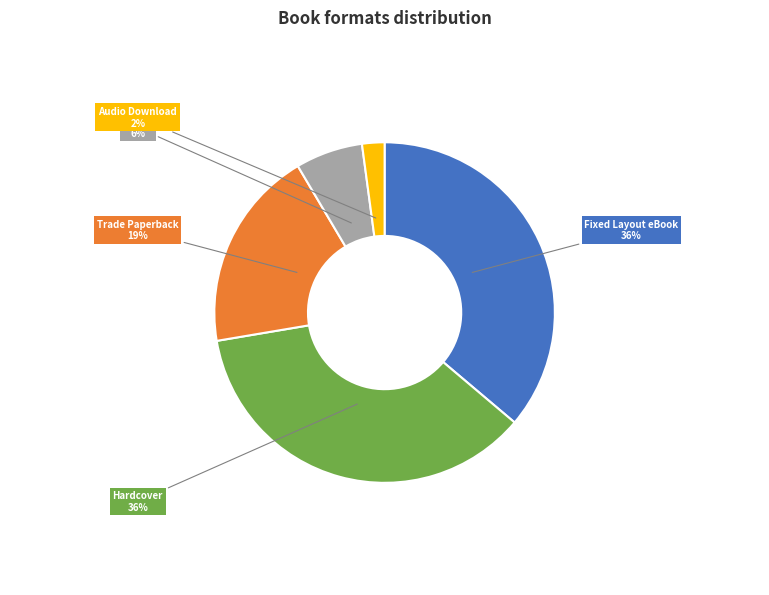

Is the sum of Trade Paperback and eBook greater than half?

No